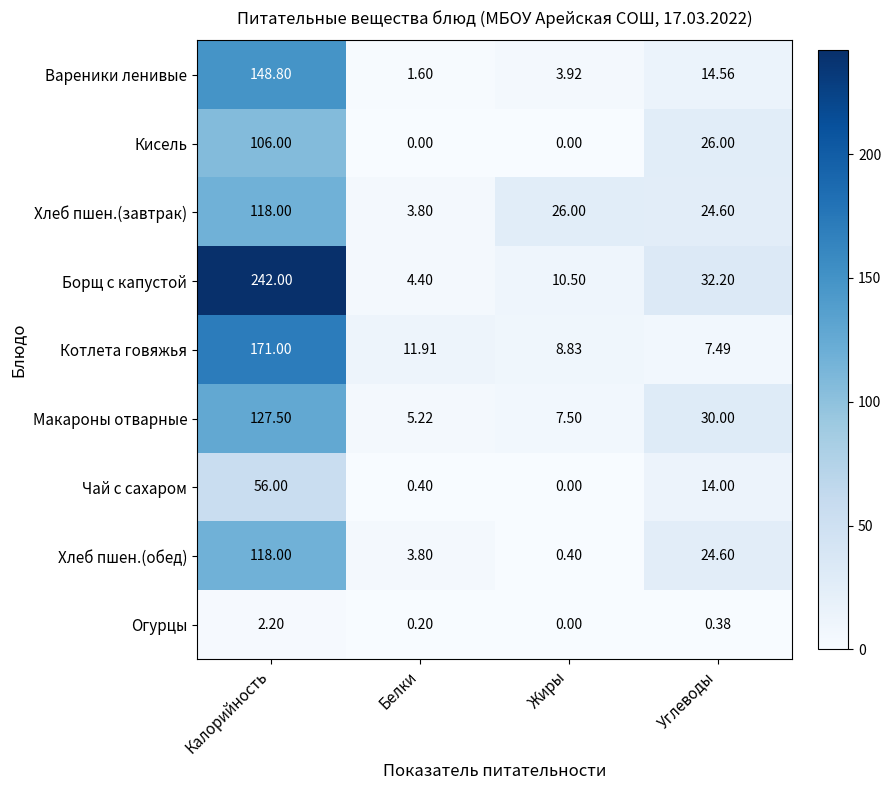

What is the total value across all series at Углеводы?

173.8